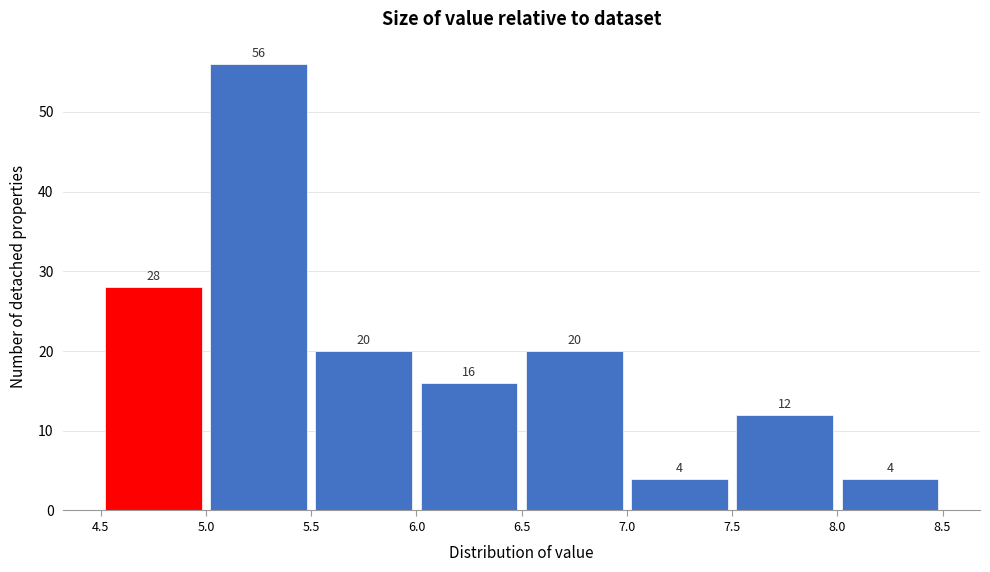

Reading left to right, transcribe this chart: for each bar, give the range it covers on the x-axis and its height.

4.5 to 5.0: 28
5.0 to 5.5: 56
5.5 to 6.0: 20
6.0 to 6.5: 16
6.5 to 7.0: 20
7.0 to 7.5: 4
7.5 to 8.0: 12
8.0 to 8.5: 4